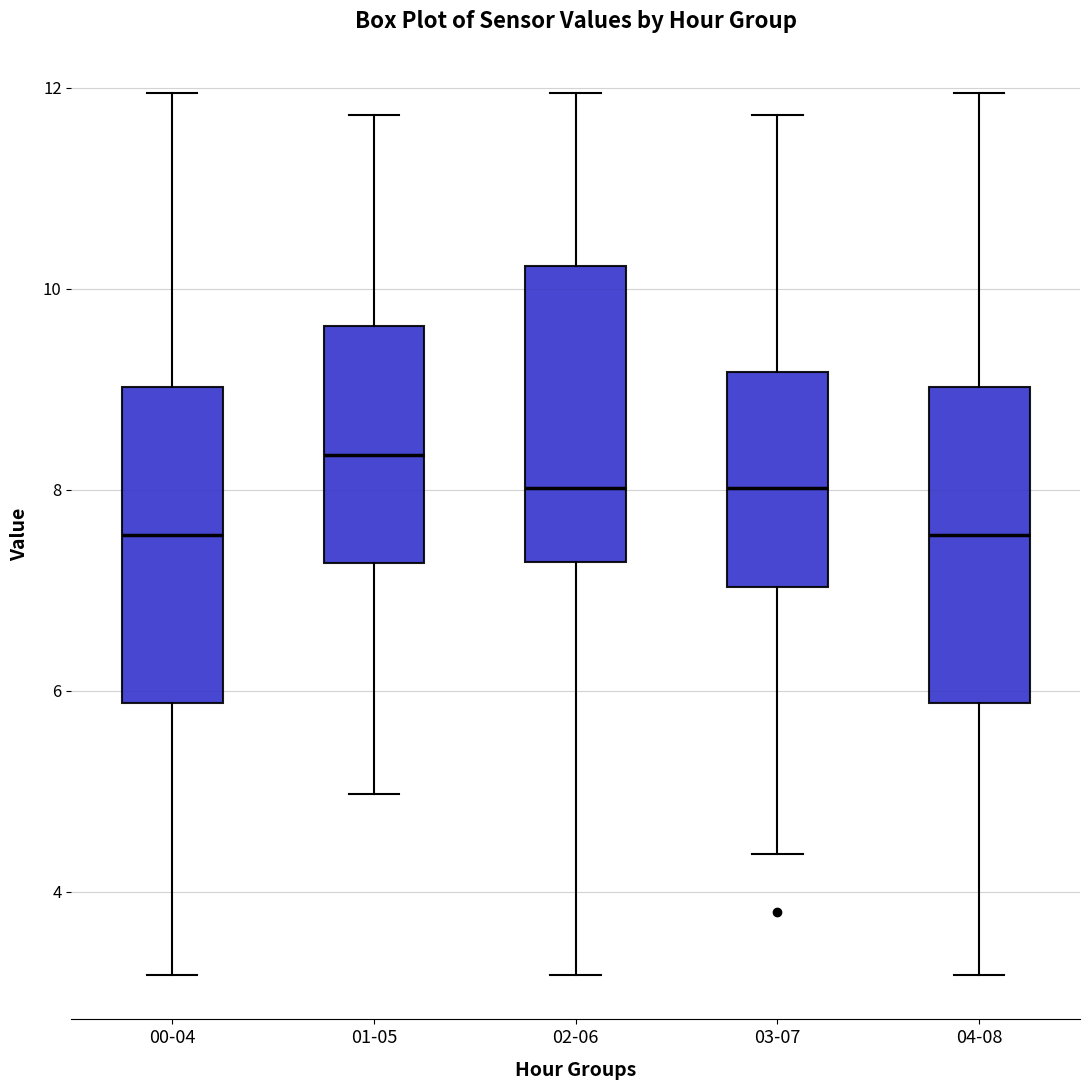

Reading left to right, read every box against the y-axis: the position of its median line, the range the box covers, and the ends of its whiskers. The values are not printed on the chart, so give them approximately, as read against the axis.

00-04: median 7.6, box 5.8 to 9.0, whiskers 3.2 to 12.0
01-05: median 8.4, box 7.2 to 9.6, whiskers 5.0 to 11.8
02-06: median 8.0, box 7.2 to 10.2, whiskers 3.2 to 12.0
03-07: median 8.0, box 7.0 to 9.2, whiskers 4.4 to 11.8
04-08: median 7.6, box 5.8 to 9.0, whiskers 3.2 to 12.0